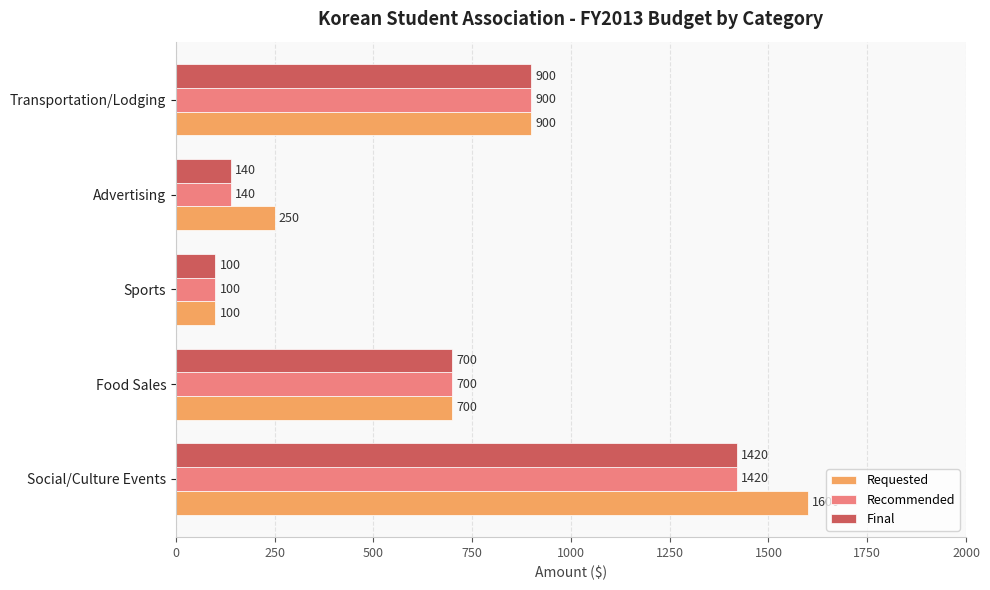

What is the difference between the maximum and minimum values in the Recommended series?

1320